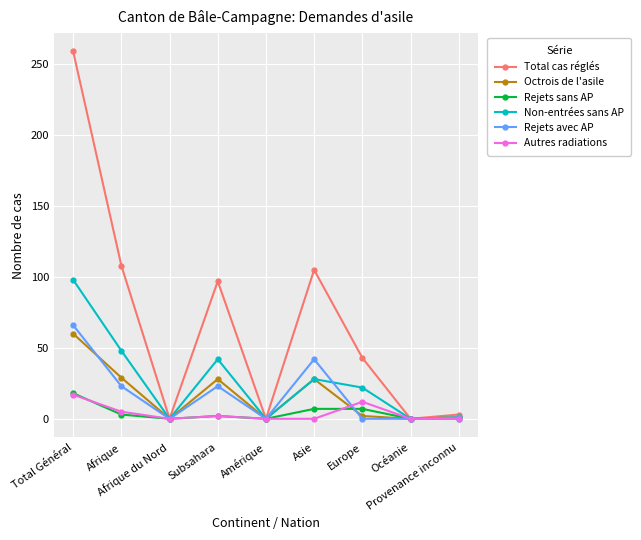

What is the highest value of the Total cas réglés series?

259